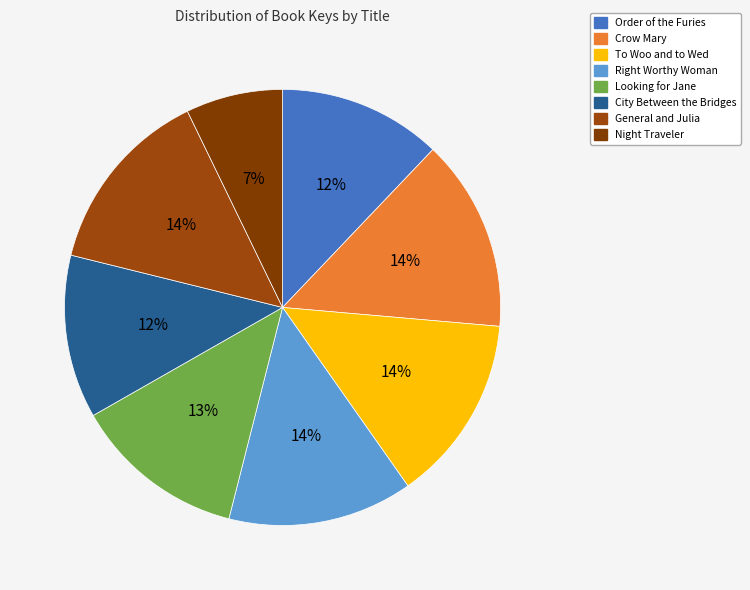

Which category has the biggest portion of the pie?

Crow Mary